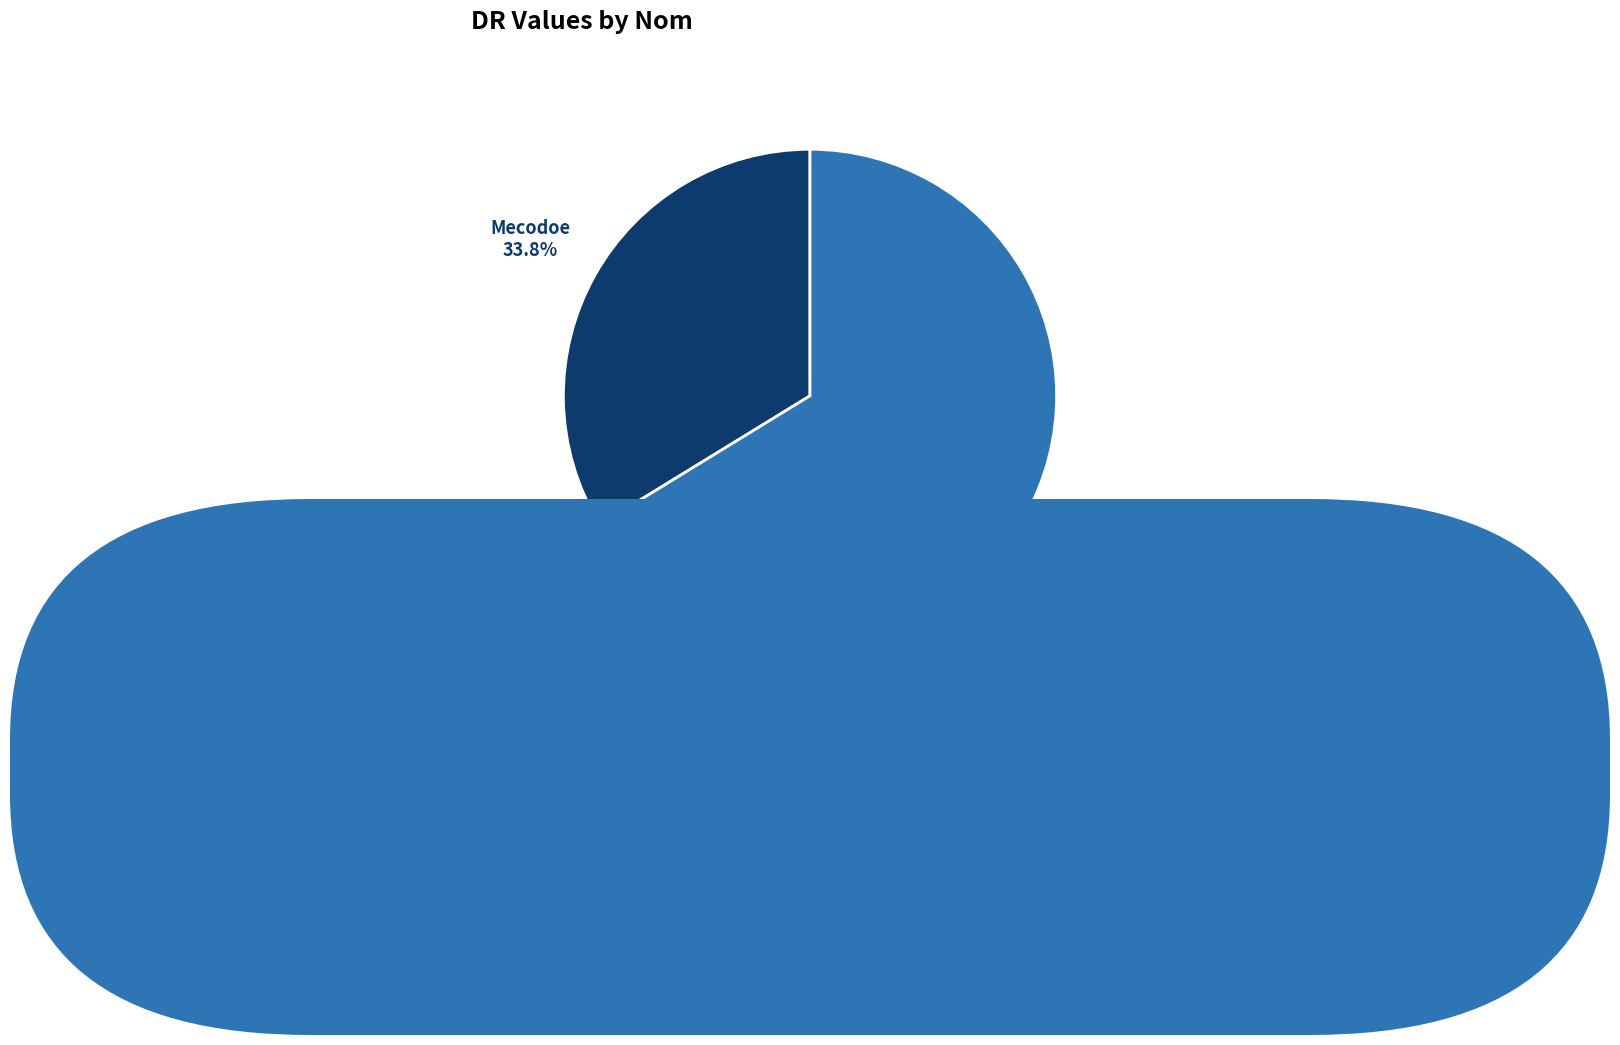

Is there any slice that represents more than half of the pie?

Yes